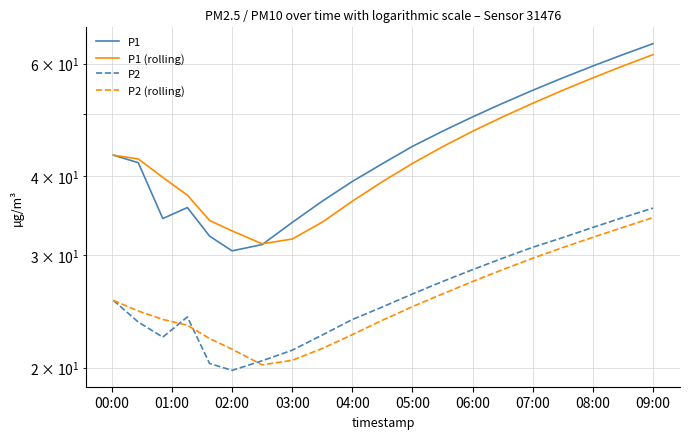

True or false: P1 (rolling) and P2 (rolling) cross at least once.

False